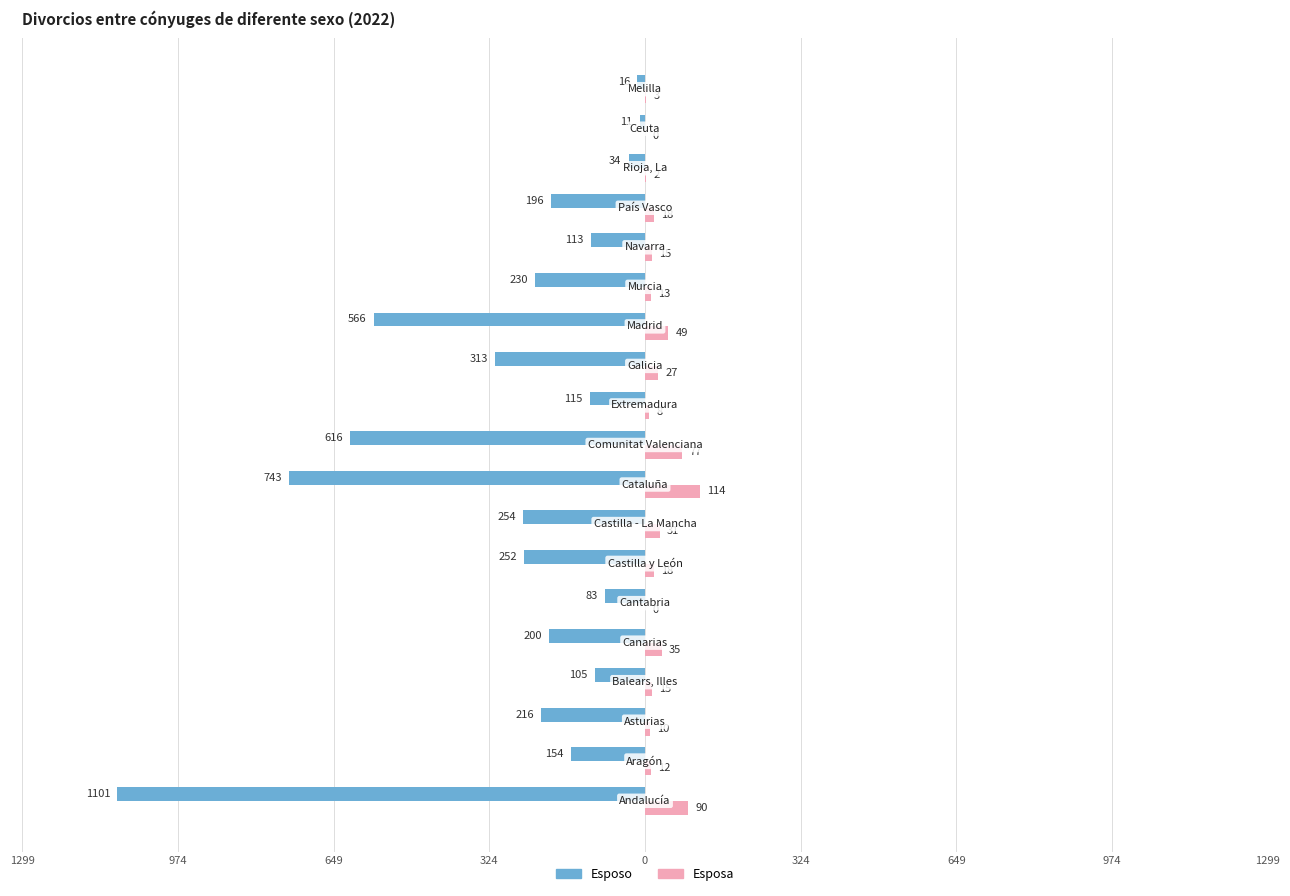

What are all the series names shown in the legend?

Esposo, Esposa